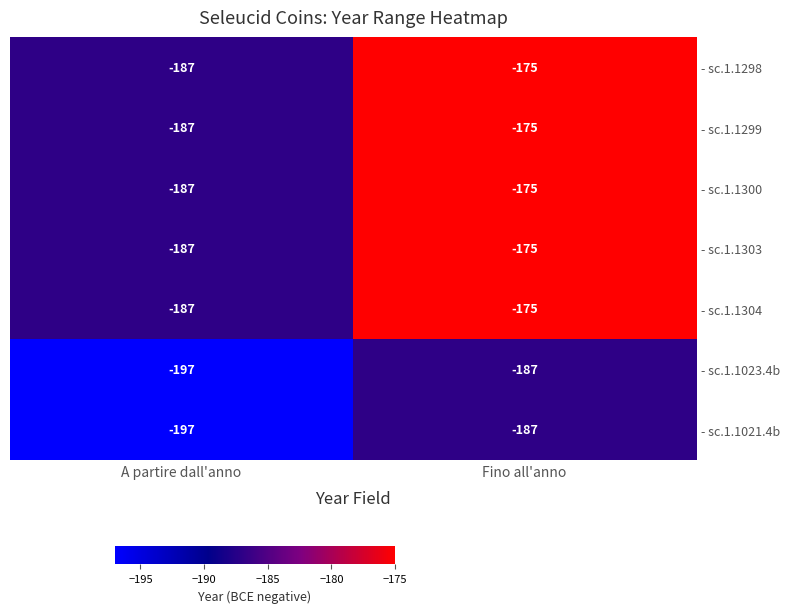

At which label is - sc.1.1023.4b closest to -192?

A partire dall'anno